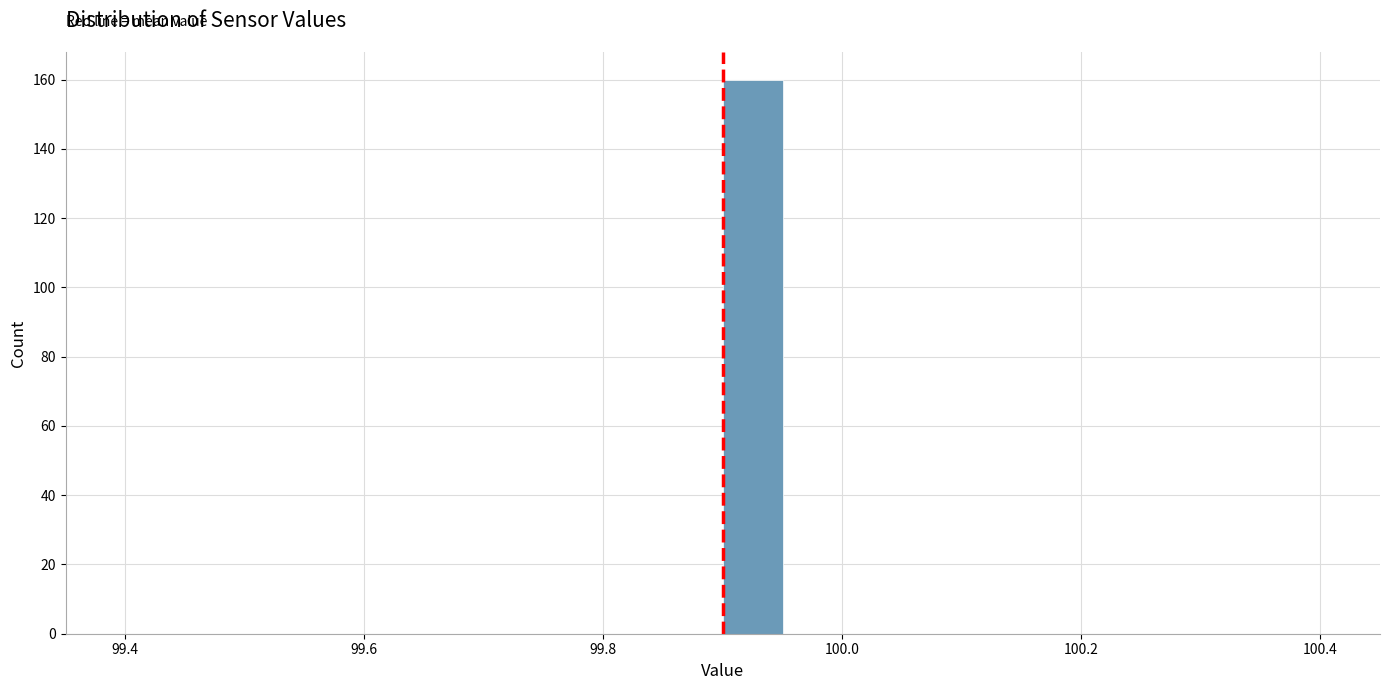

Around what value on the x-axis is the tallest bar? Give the approximate position of its centre, as read against the axis.

99.92